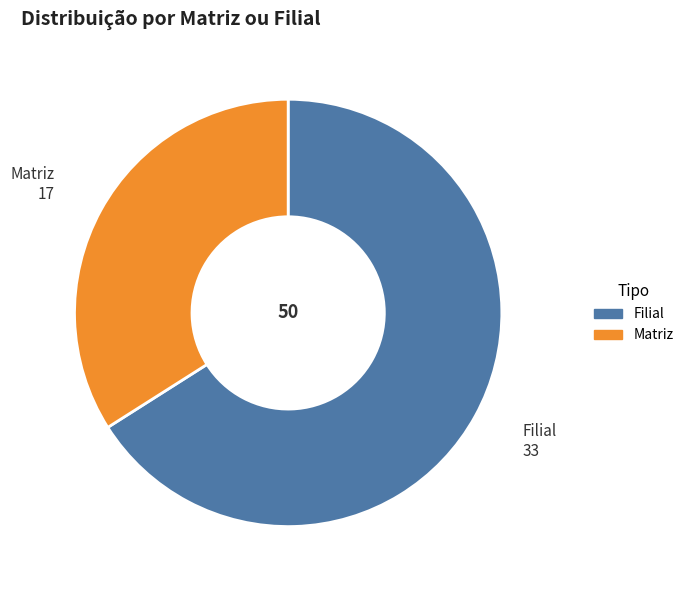

Is there a majority slice in this chart?

Yes